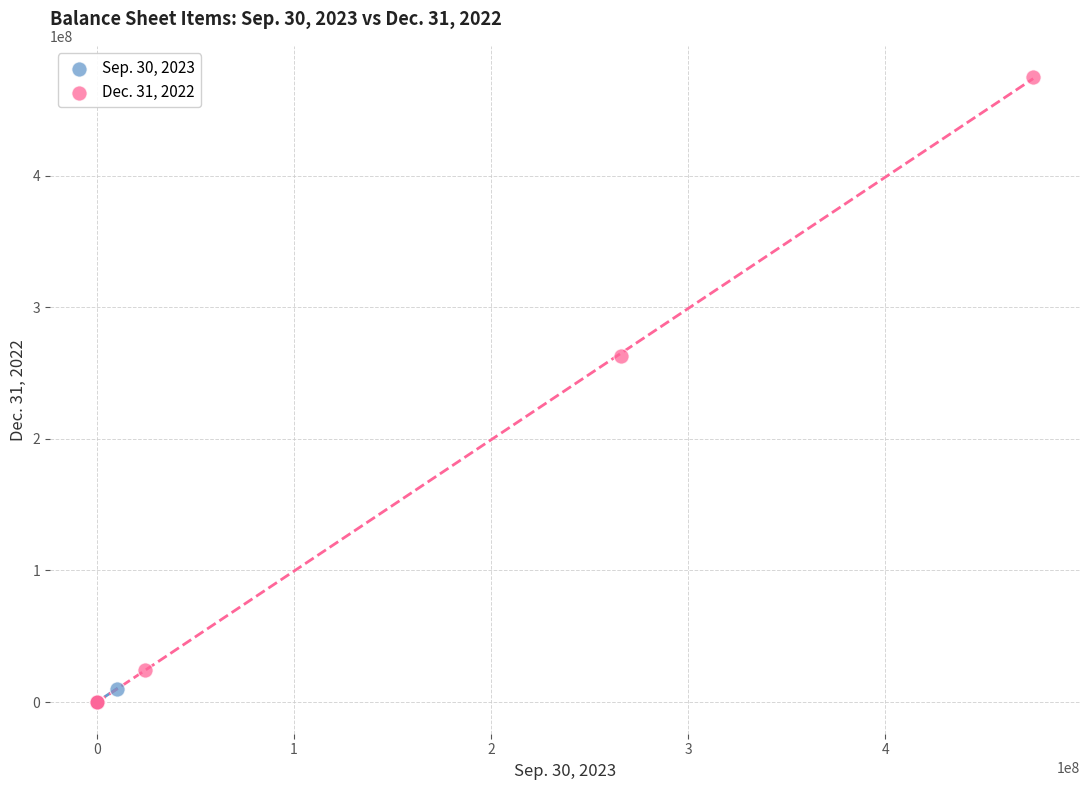

Which series reaches the maximum Y coordinate?

Dec. 31, 2022